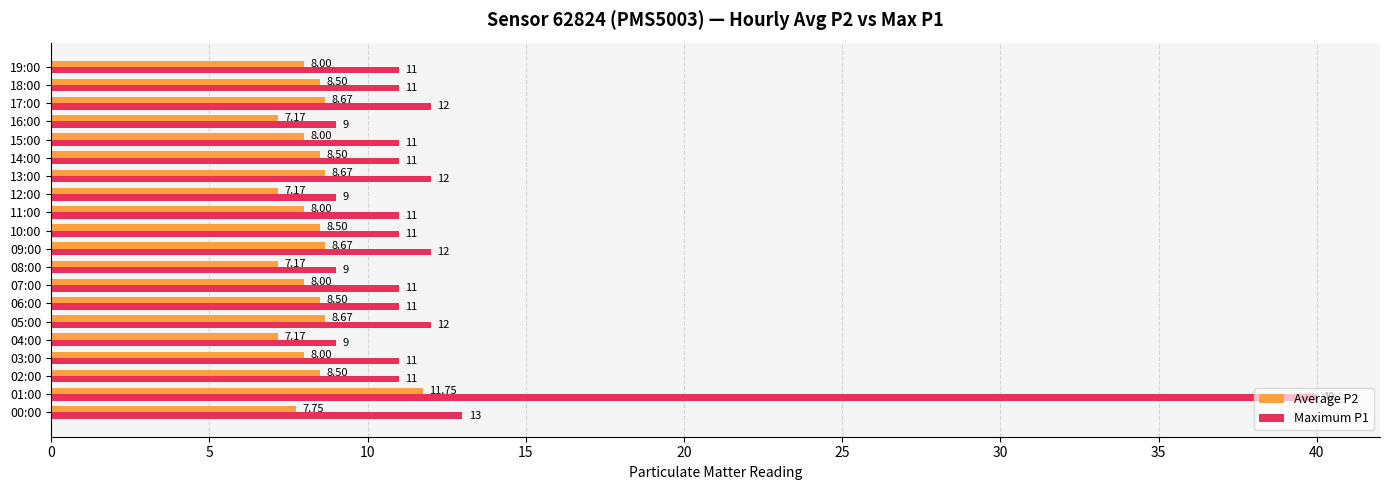

Which series has the largest total across all categories?

Maximum P1